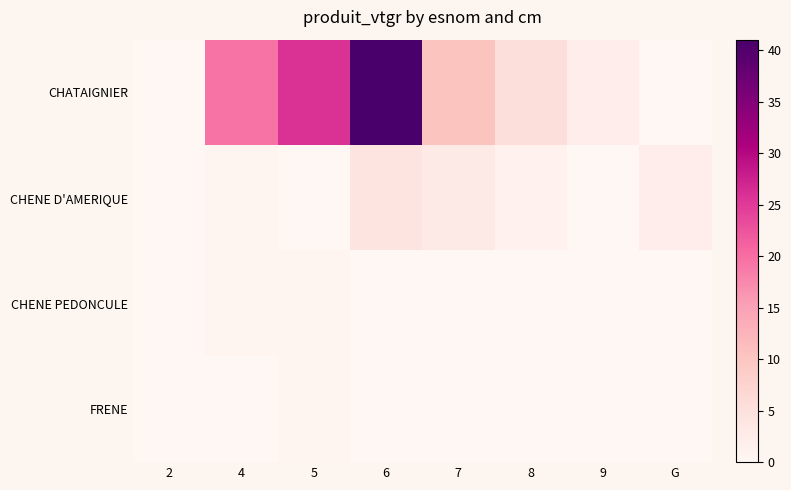

Reading left to right, what are all the values shown in this chart?

CHATAIGNIER: 2=0.1	4=19.5	5=25.8	6=41.0	7=10.3	8=5.6	9=2.2	G=0.0
CHENE D'AMERIQUE: 2=0.0	4=0.3	5=0.0	6=4.1	7=2.7	8=1.3	9=0.0	G=2.2
CHENE PEDONCULE: 2=0.0	4=0.7	5=0.7	6=0.0	7=0.0	8=0.0	9=0.0	G=0.0
FRENE: 2=0.0	4=0.0	5=0.7	6=0.0	7=0.0	8=0.0	9=0.0	G=0.0